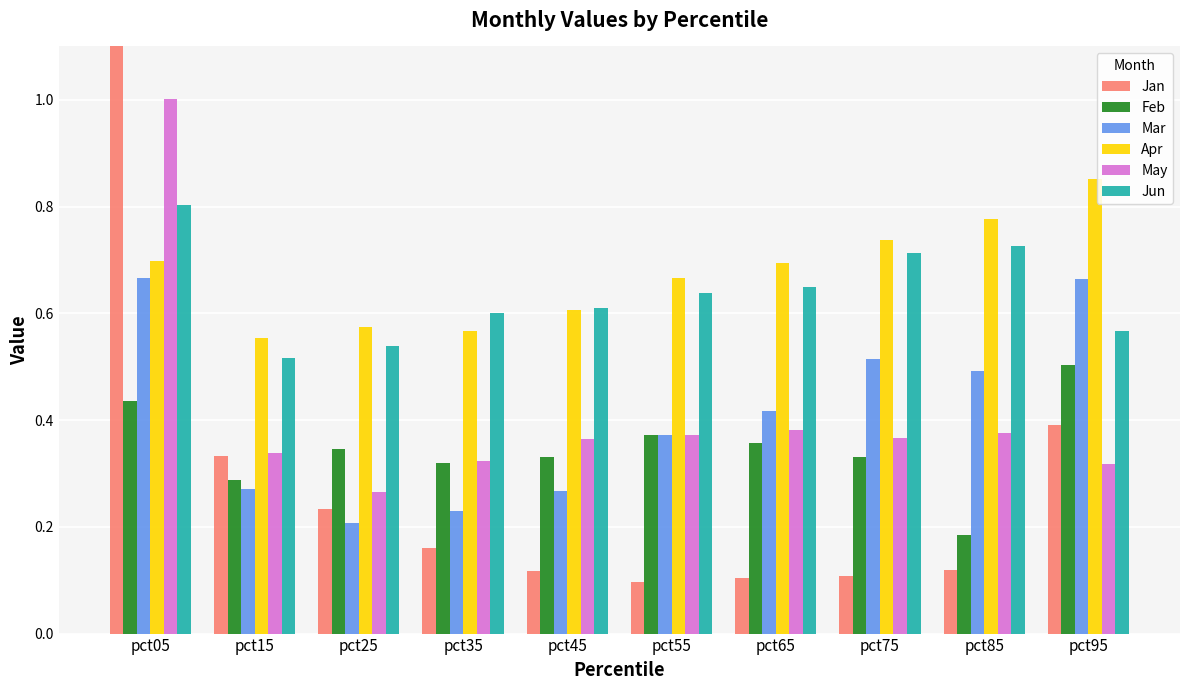

At which category is the sum across all series the highest?

pct05